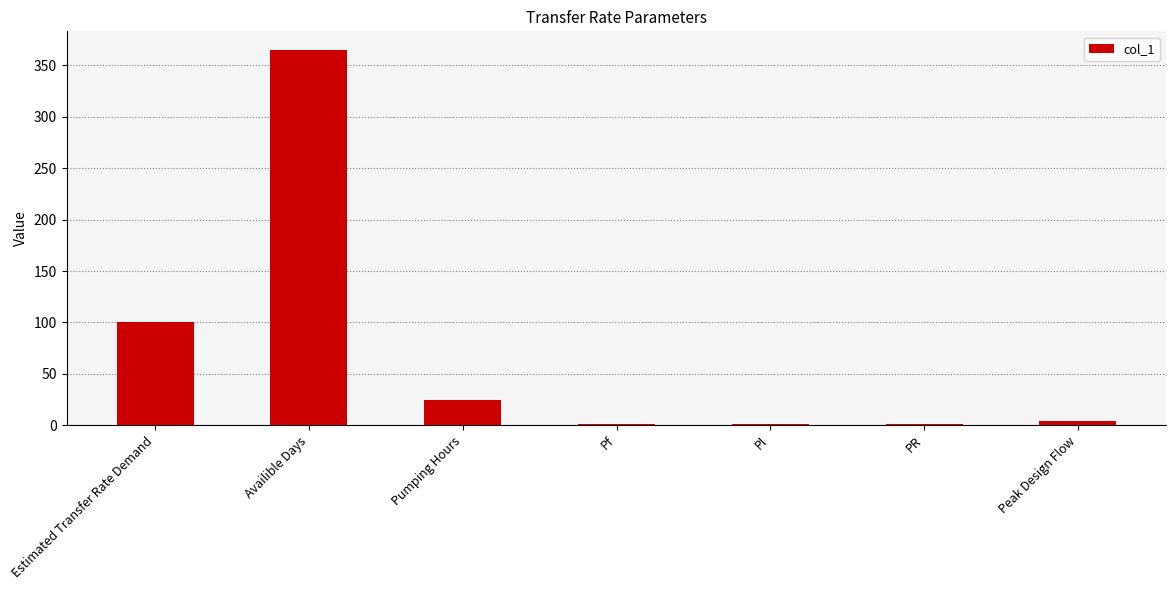

What is the sum of all values?

496.4